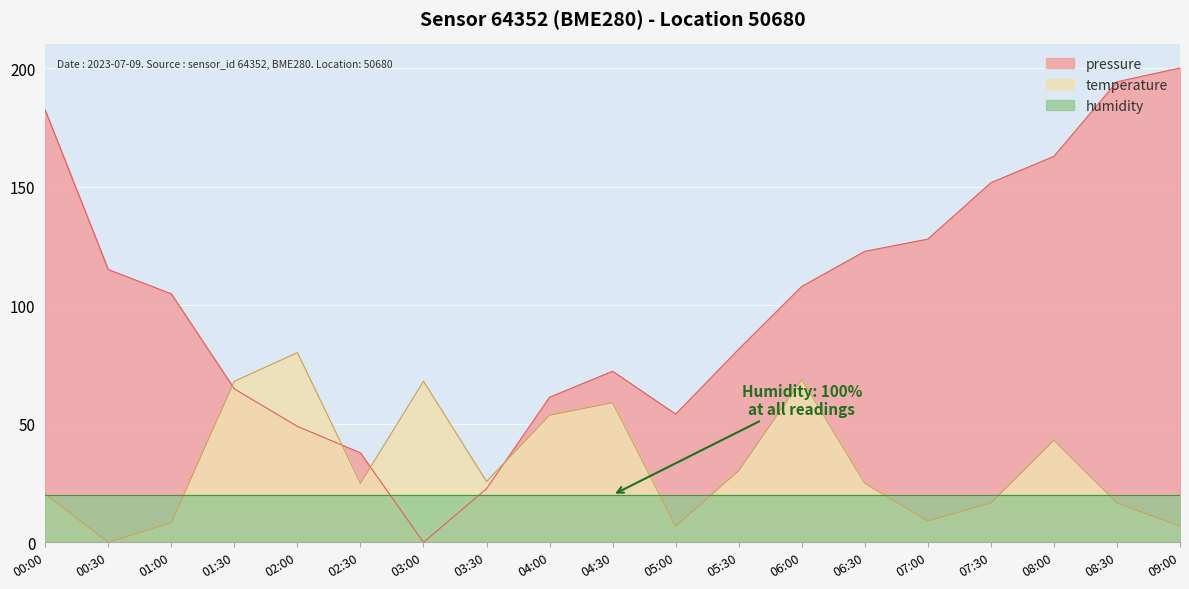

What is the average value of the temperature series?

33.2